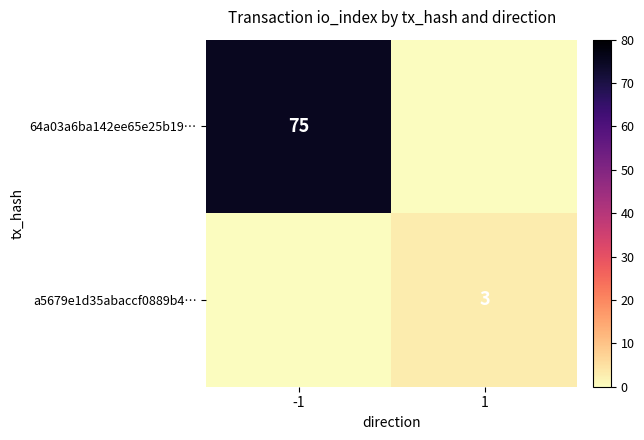

How many positive values does the 64a03a6ba142ee65e25b19… series have?

1